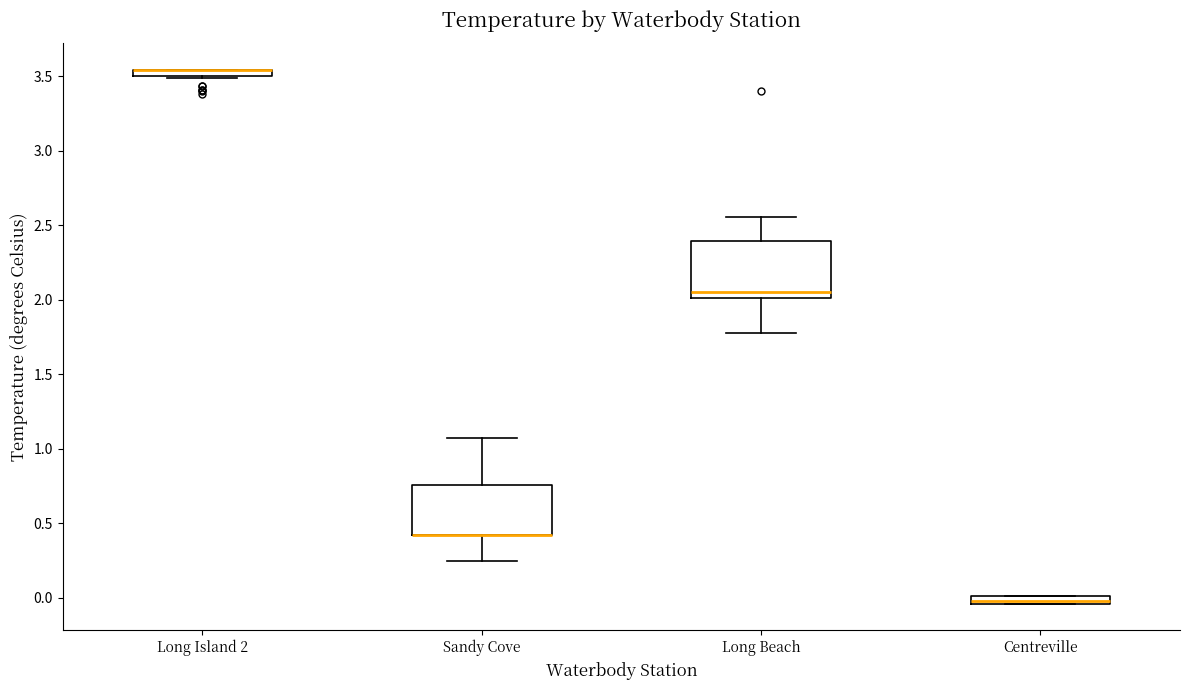

Where is the lower edge of the box for Long Island 2 on the y-axis? The values are not printed on the chart, so give them approximately, as read against the axis.

3.50